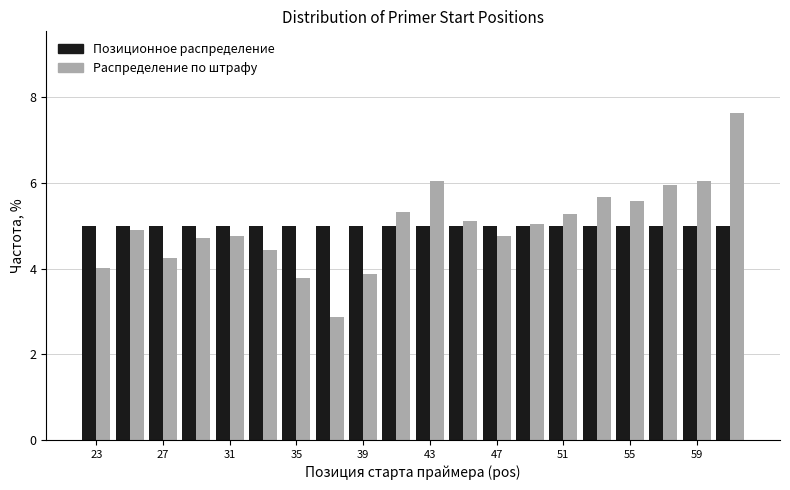

What is the height of the Позиционное распределение bar covering 56 to 58 on the x-axis? The values are not printed on the chart, so give them approximately, as read against the axis.

5.0